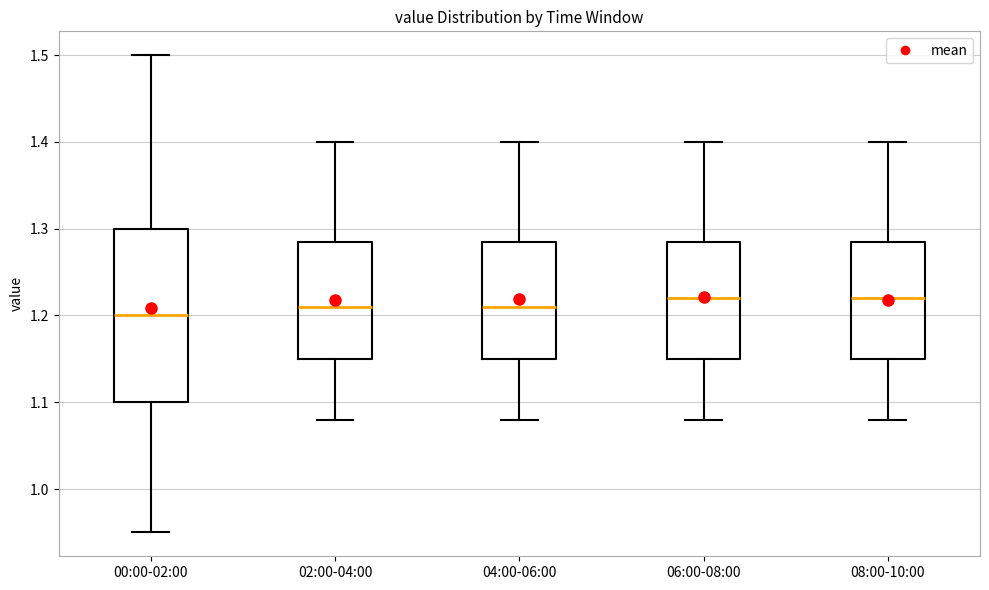

Where does the upper whisker of the box for 06:00-08:00 end on the y-axis? The values are not printed on the chart, so give them approximately, as read against the axis.

1.40